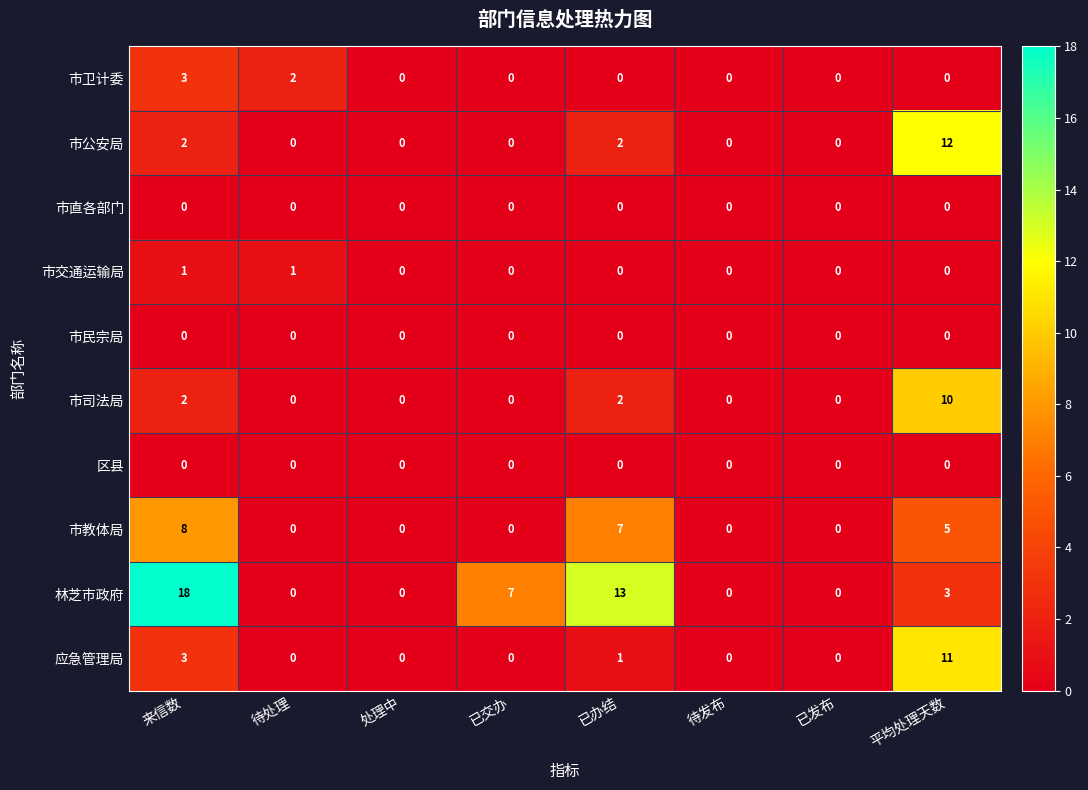

Which category has the highest value across all series?

来信数